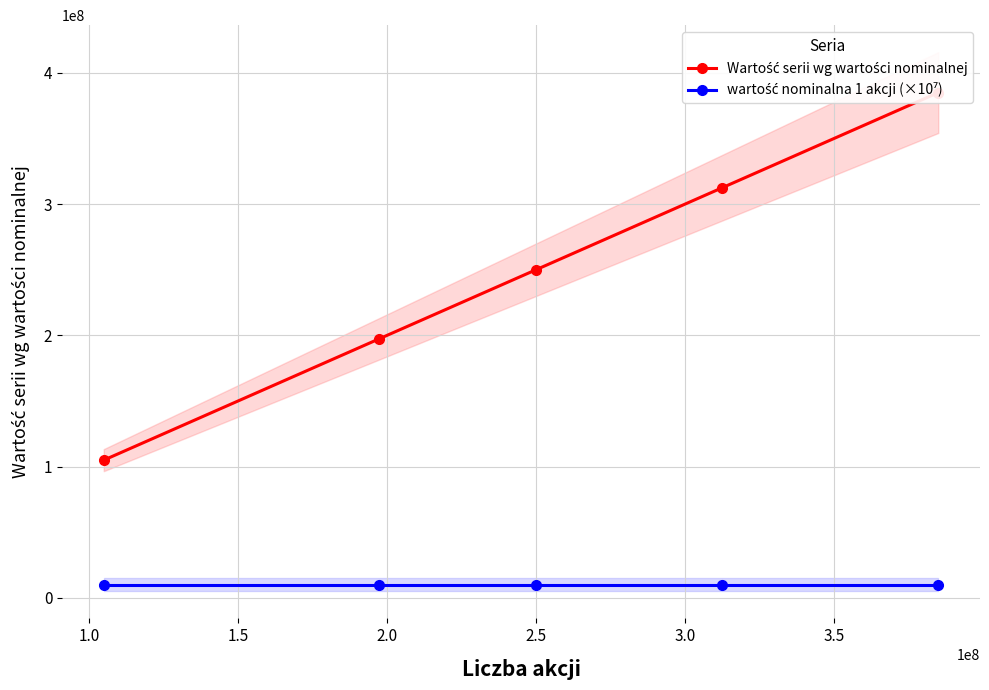

True or false: wartość nominalna 1 akcji (×10⁷) and Wartość serii wg wartości nominalnej intersect in this chart.

False